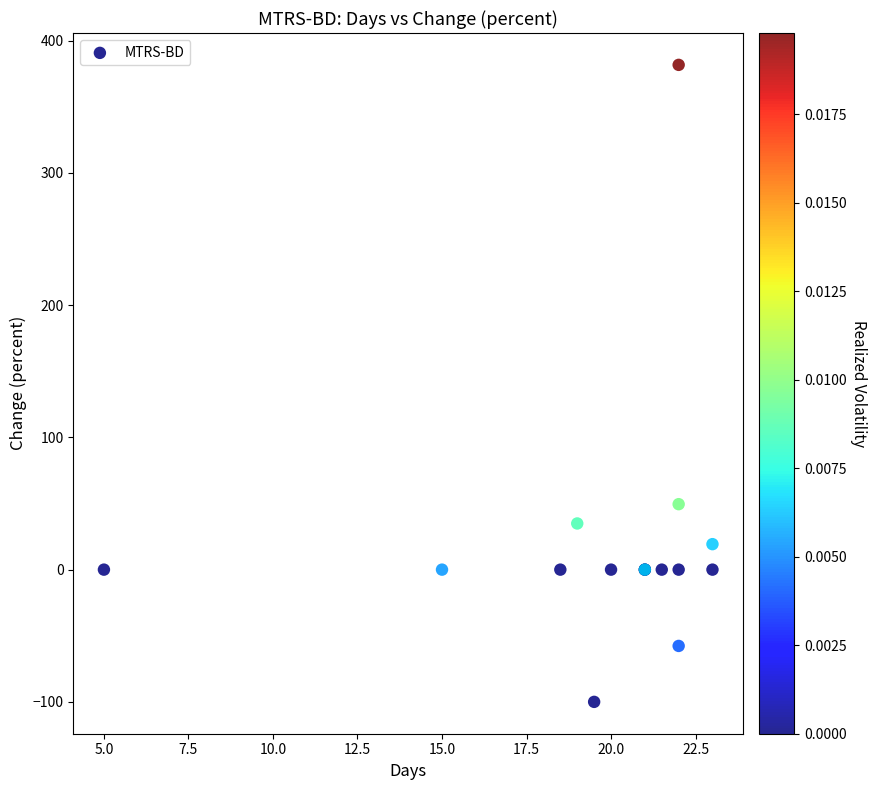

What Y value in the scatter plot is closest to 140?

49.5